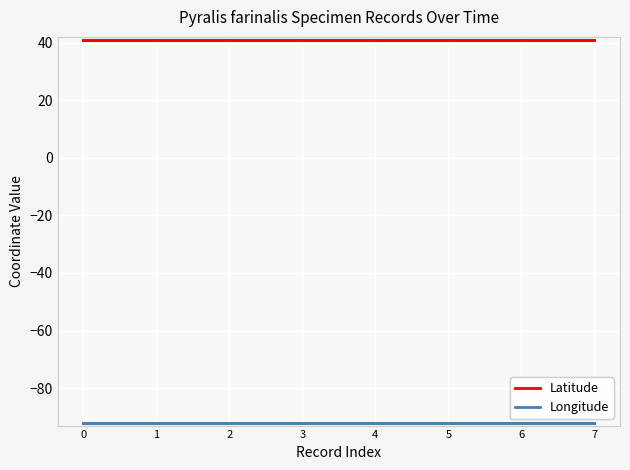

Is the value of Longitude at 3 greater than the value of Latitude at 2?

No